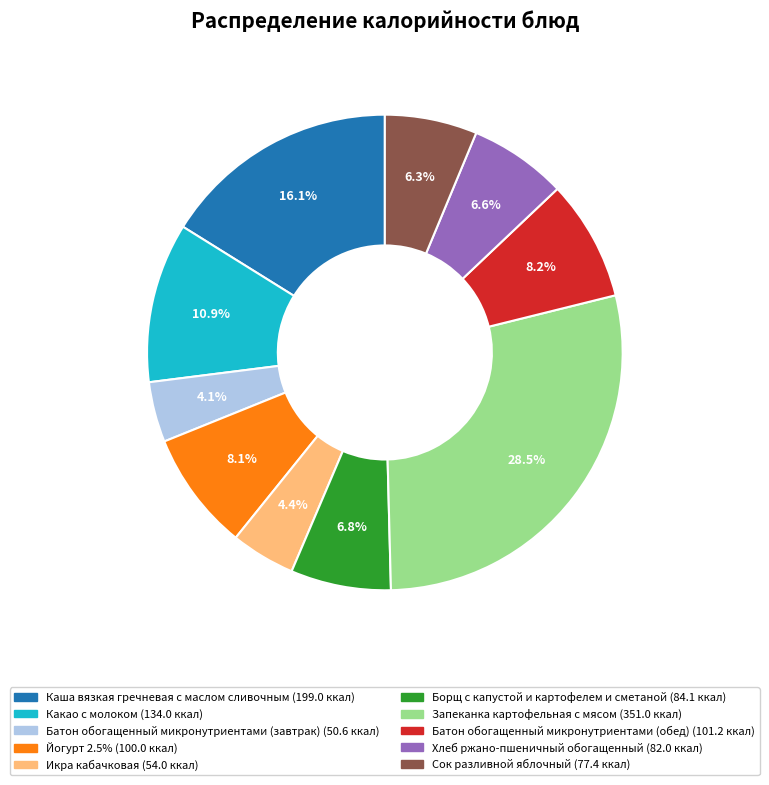

What is the largest slice in the pie chart?

Запеканка картофельная с мясом